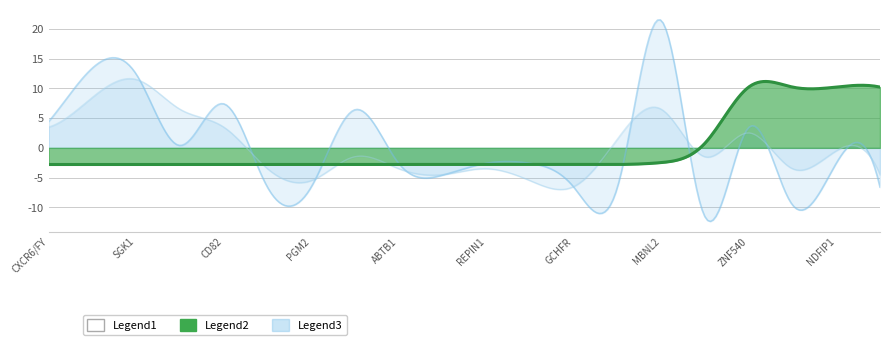

At which category is the sum across all series the highest?

MBNL2